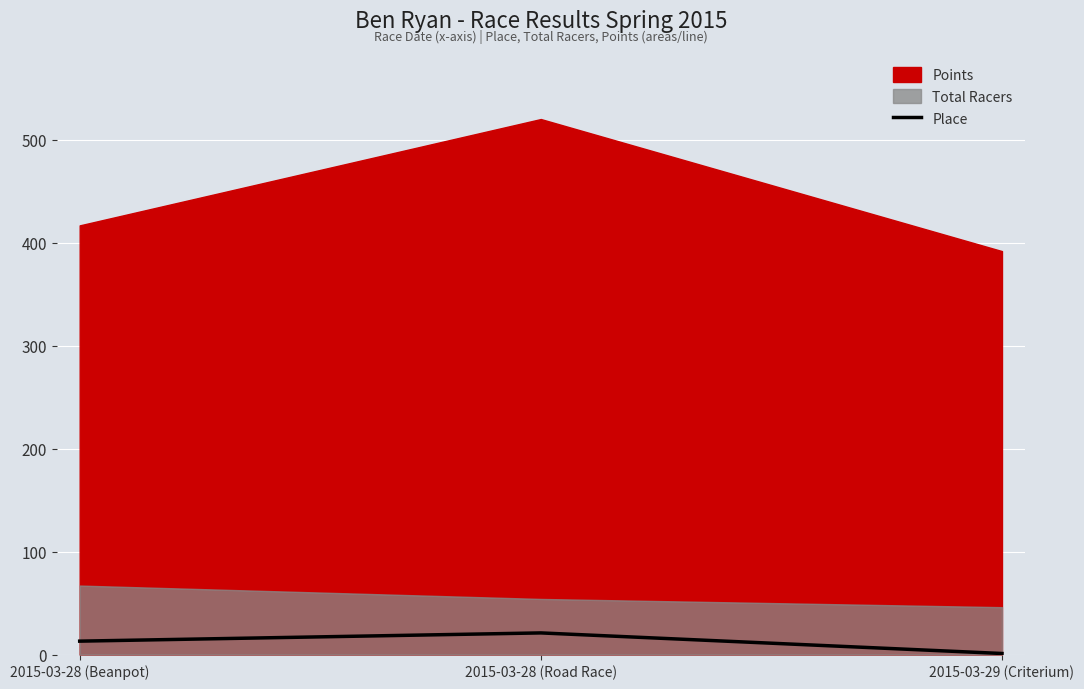

True or false: the data shows 21 at 2015-03-28 (Road Race).

True